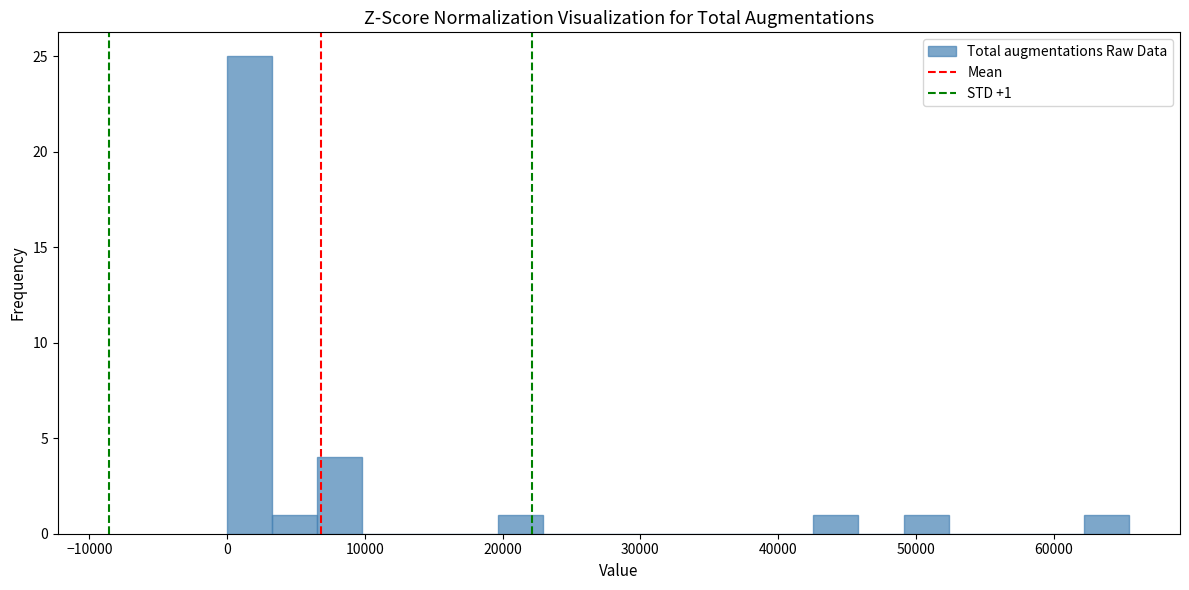

Around what value on the x-axis is the tallest bar? Give the approximate position of its centre, as read against the axis.

2000